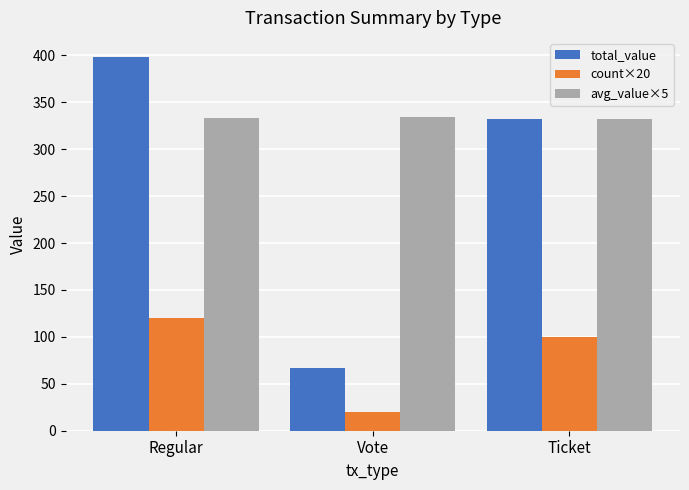

What is the difference between the total_value values at Vote and Regular?

331.9